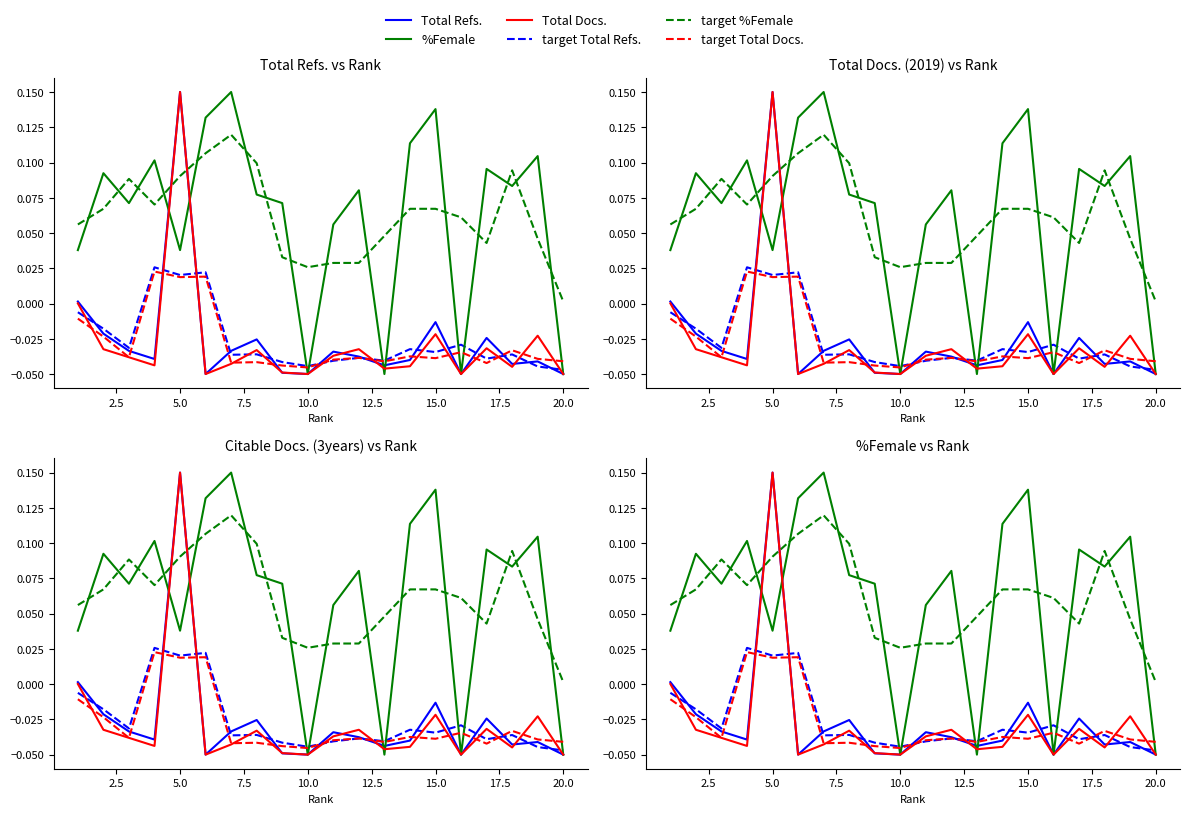

How many interior local valleys does the target Total Refs. series have?

7